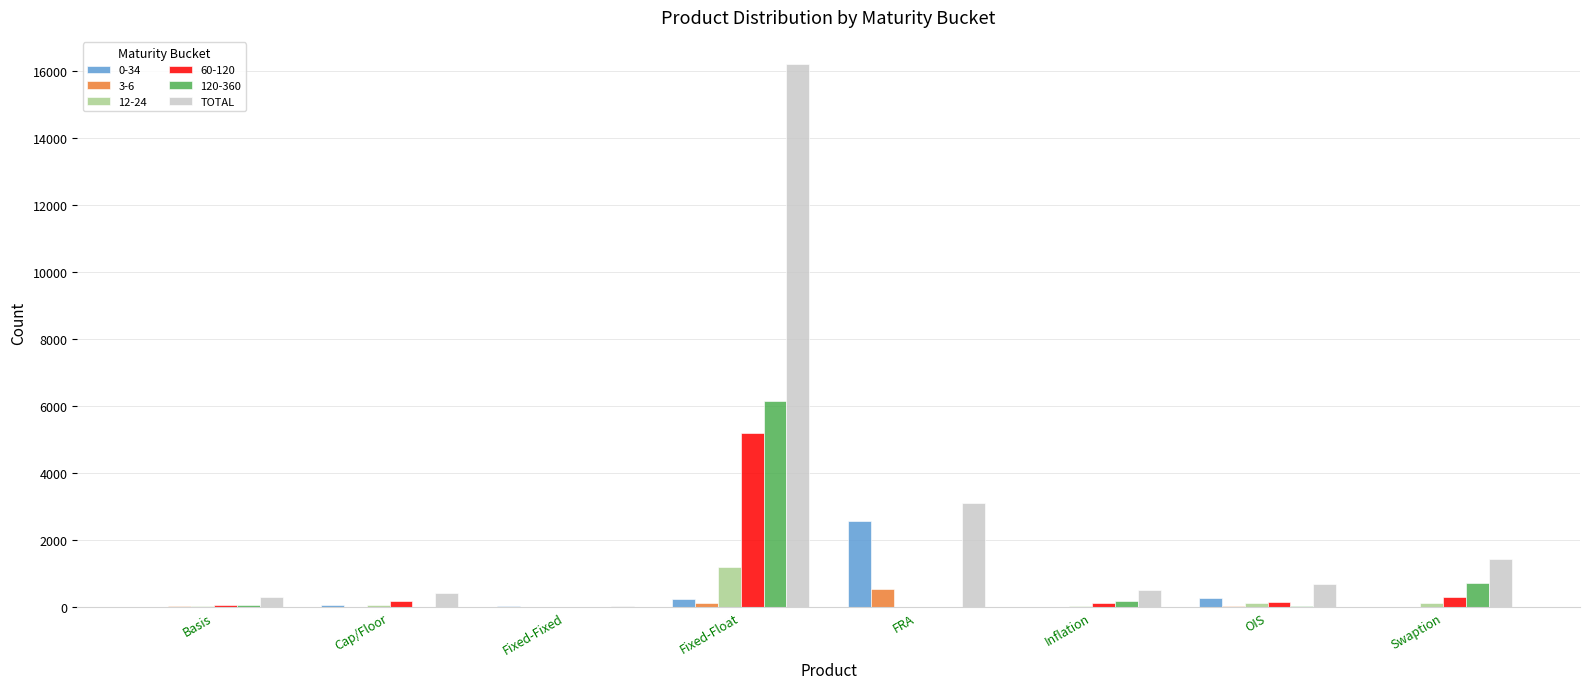

Which category has the highest value across all series?

Fixed-Float